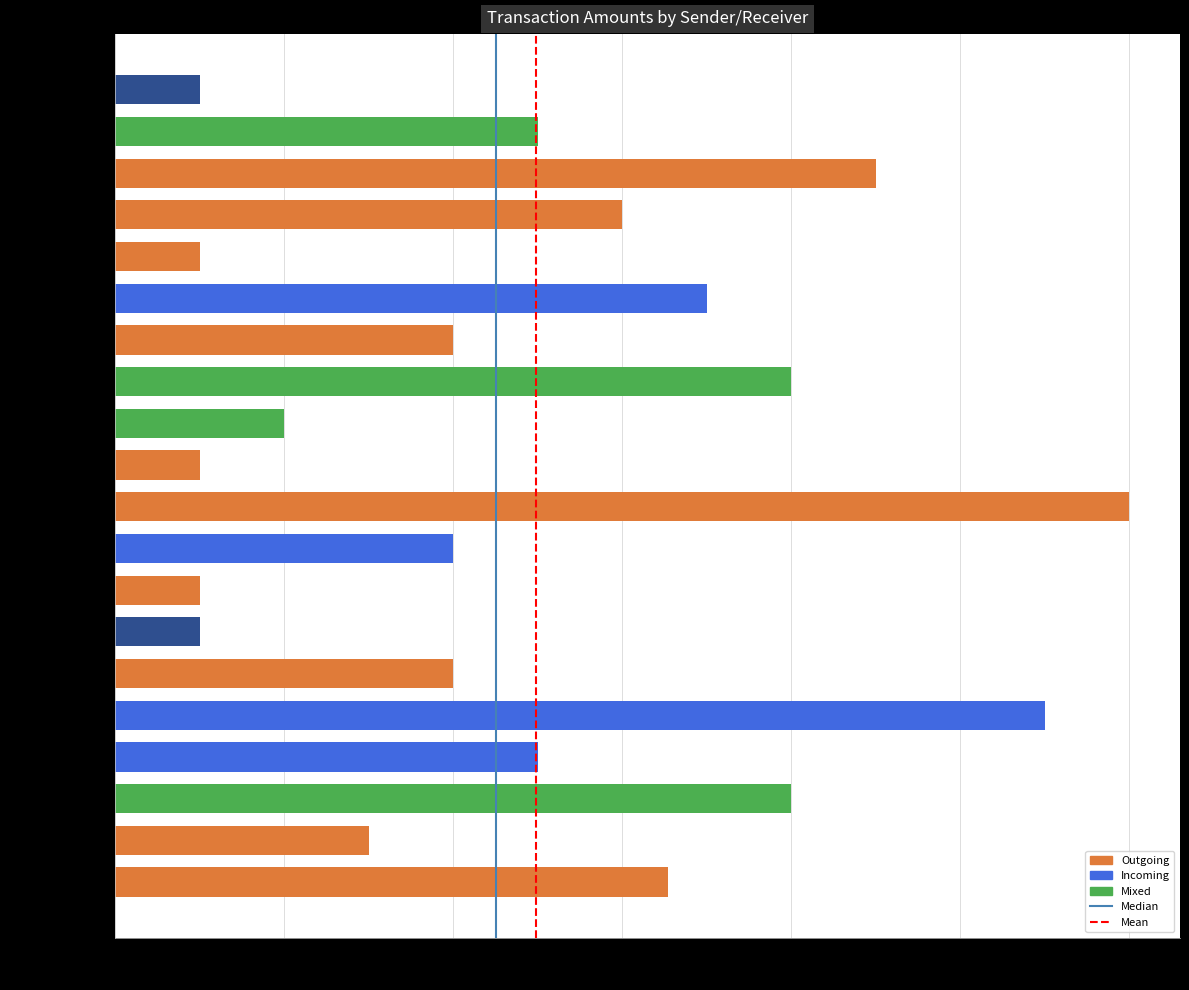

Is the value of Median at 0 greater than the value of Mean at 0?

No